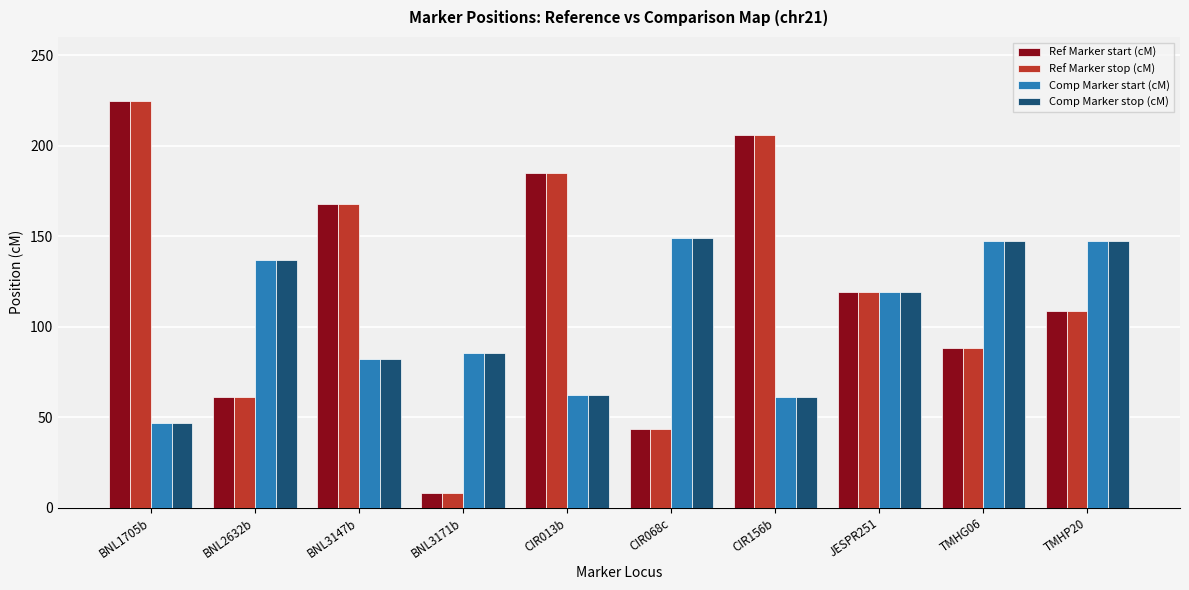

What is the spread (max minus min) of values at CIR013b?

122.2